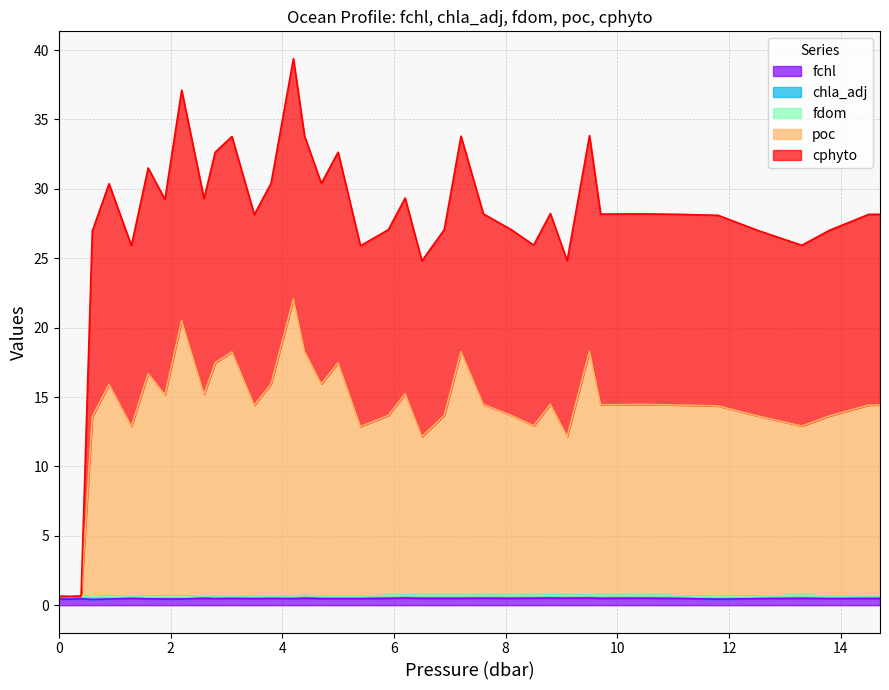

In poc, how many points are higher than both neighbors (excluding endpoints)?

10